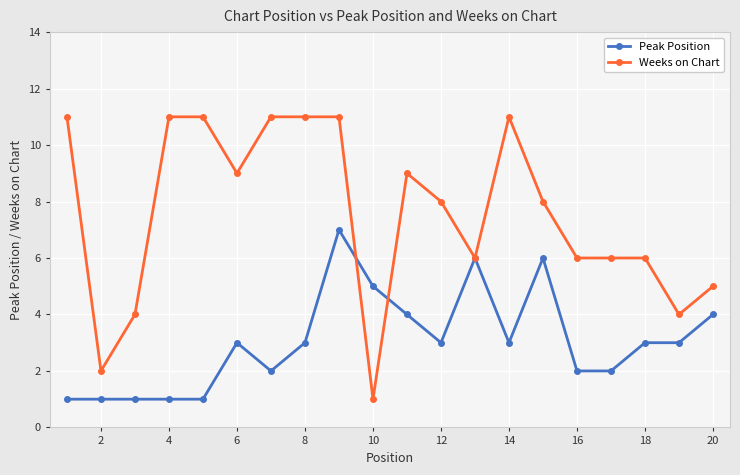

How many lines are shown in the chart?

2